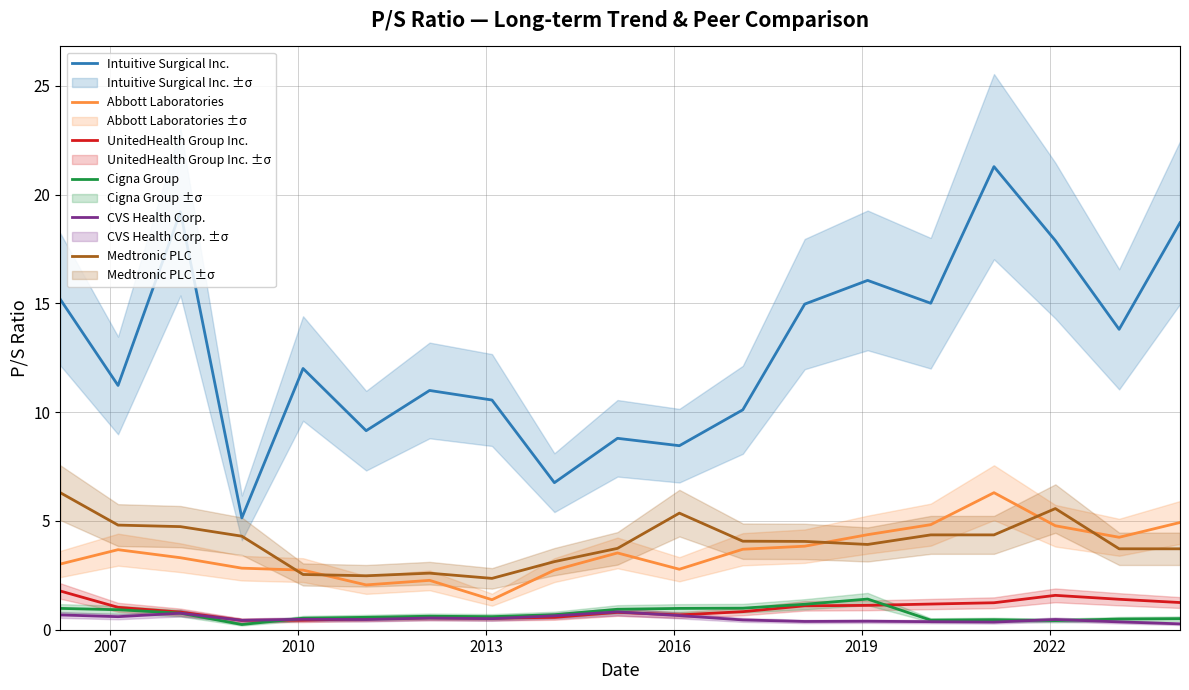

What is the highest value of the Cigna Group series?

1.4